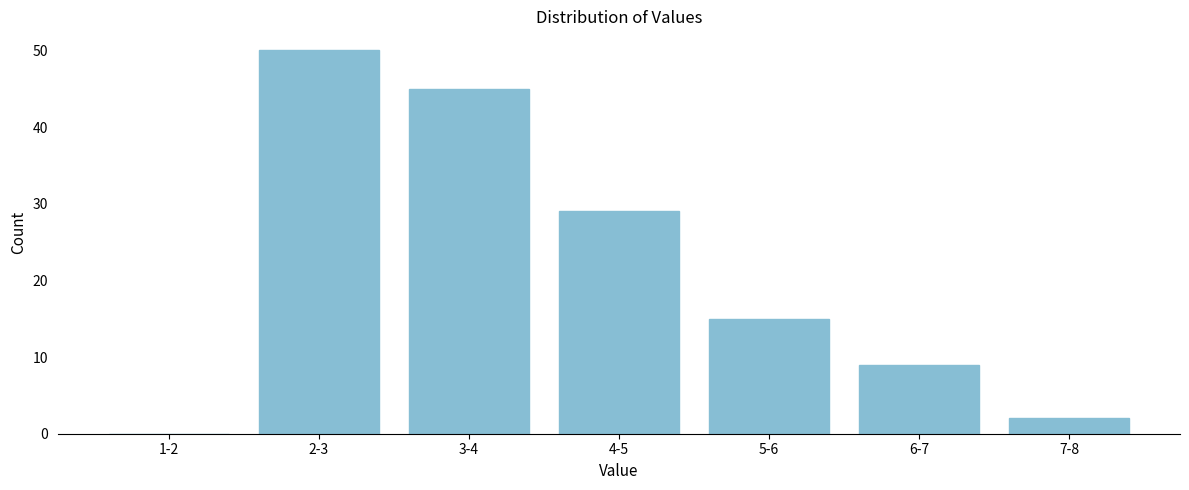

Reading left to right, list all the values displayed in this chart.

1-2=0	2-3=50	3-4=45	4-5=29	5-6=15	6-7=9	7-8=2